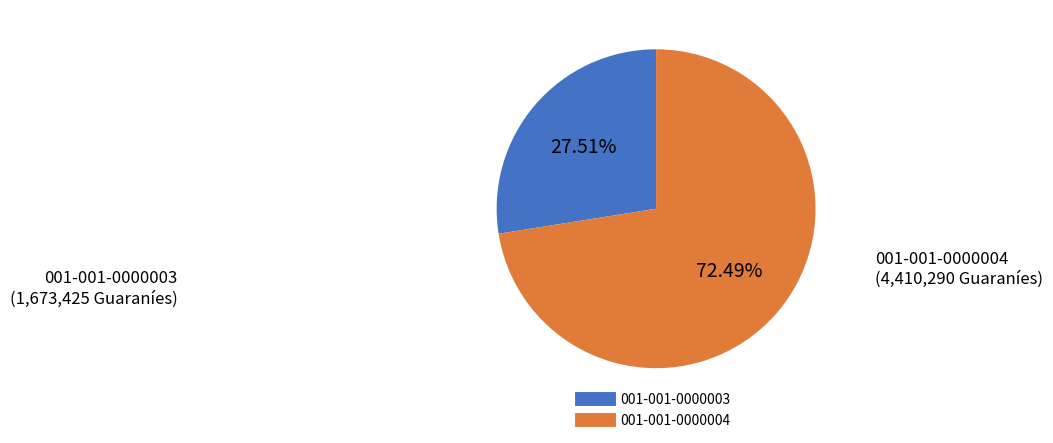

How many segments does this pie chart have?

2